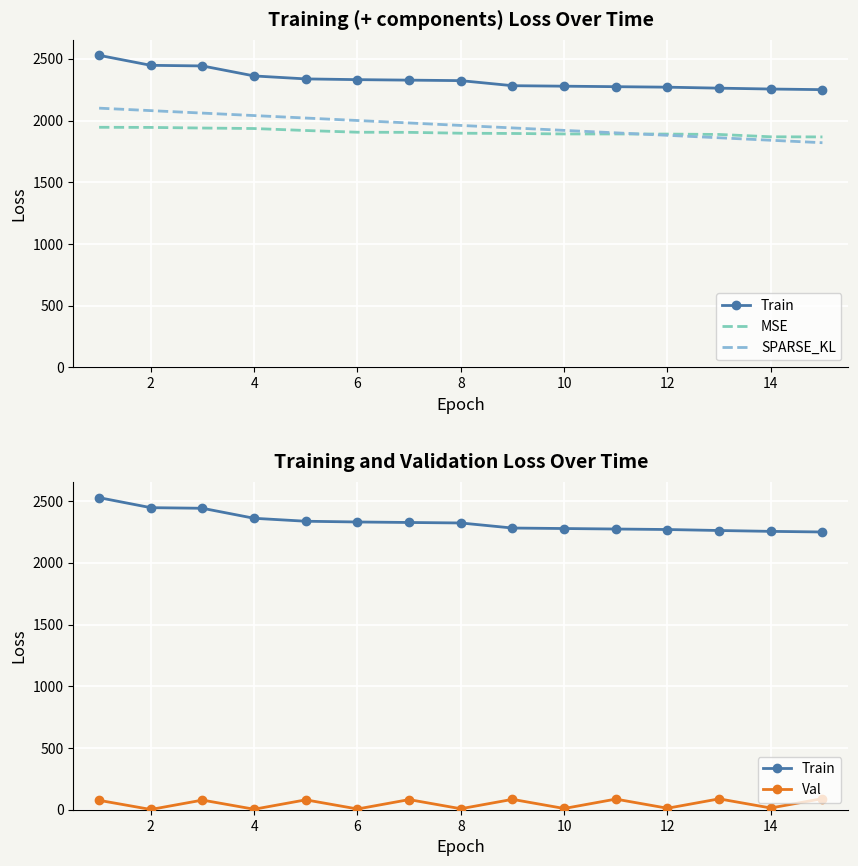

Which series has the largest total across all categories?

Train